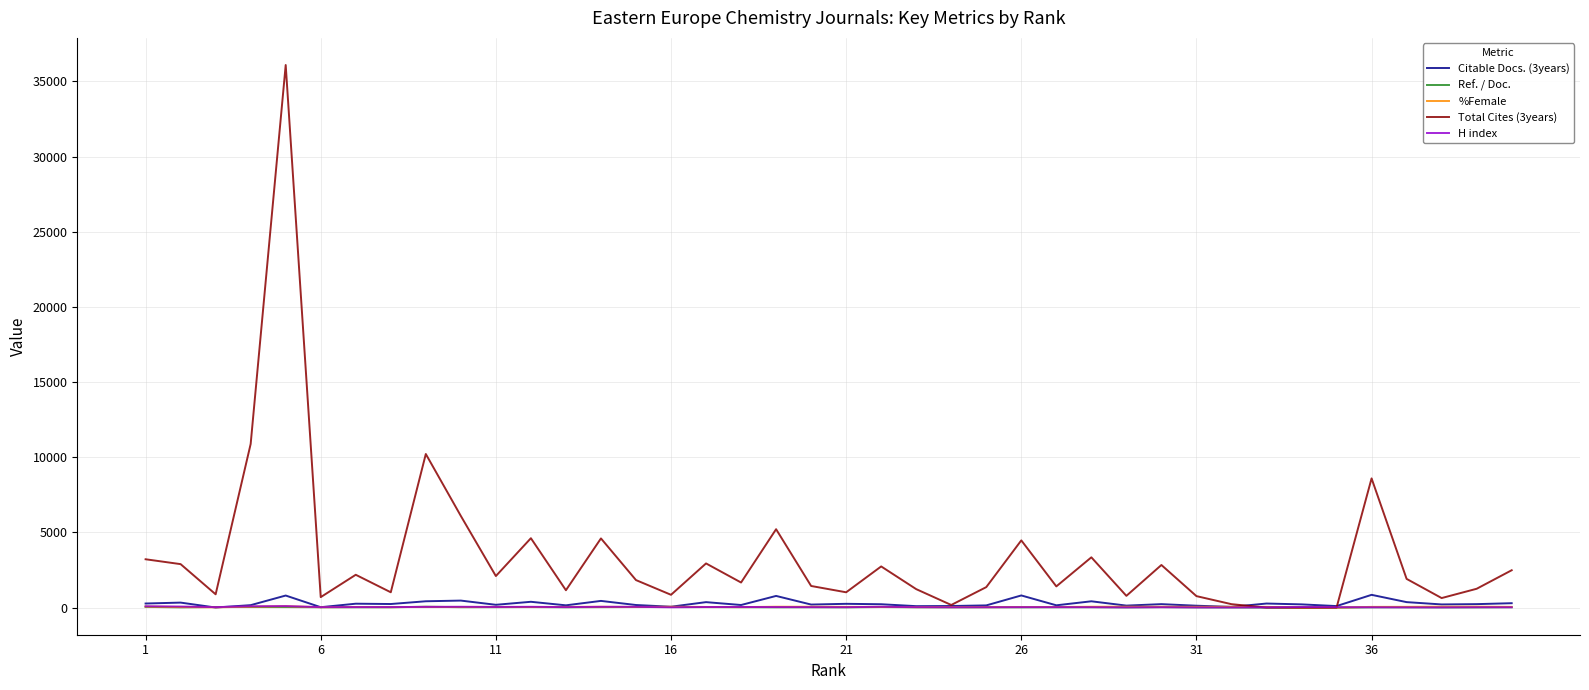

Which series has the largest total across all categories?

Total Cites (3years)